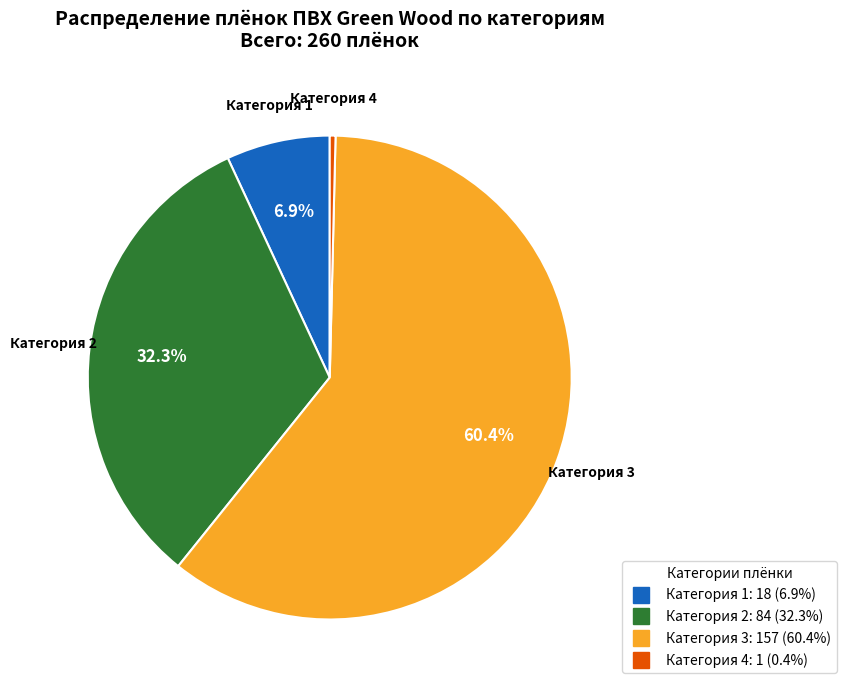

Does any single category account for the majority?

Yes